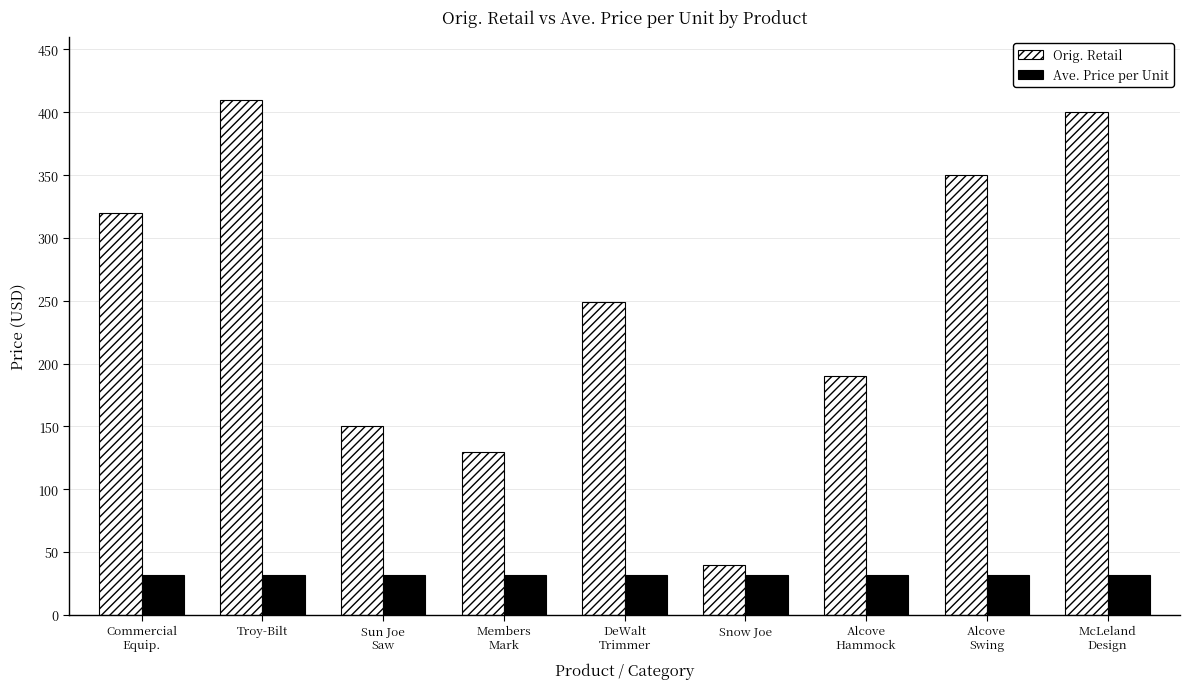

What is the sum of all Orig. Retail values?

2238.9